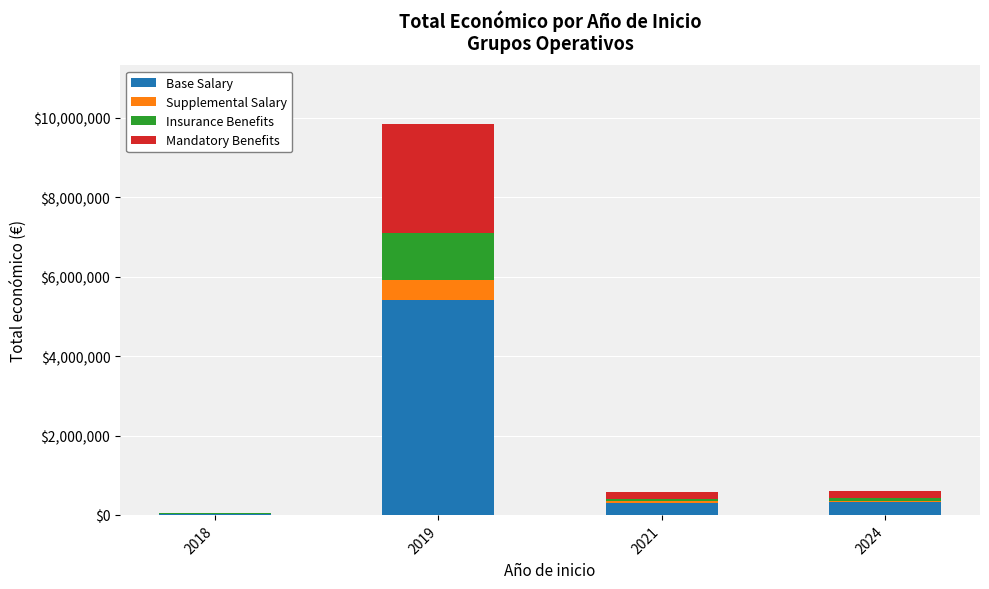

What is the sum of all Base Salary values?

6088628.2